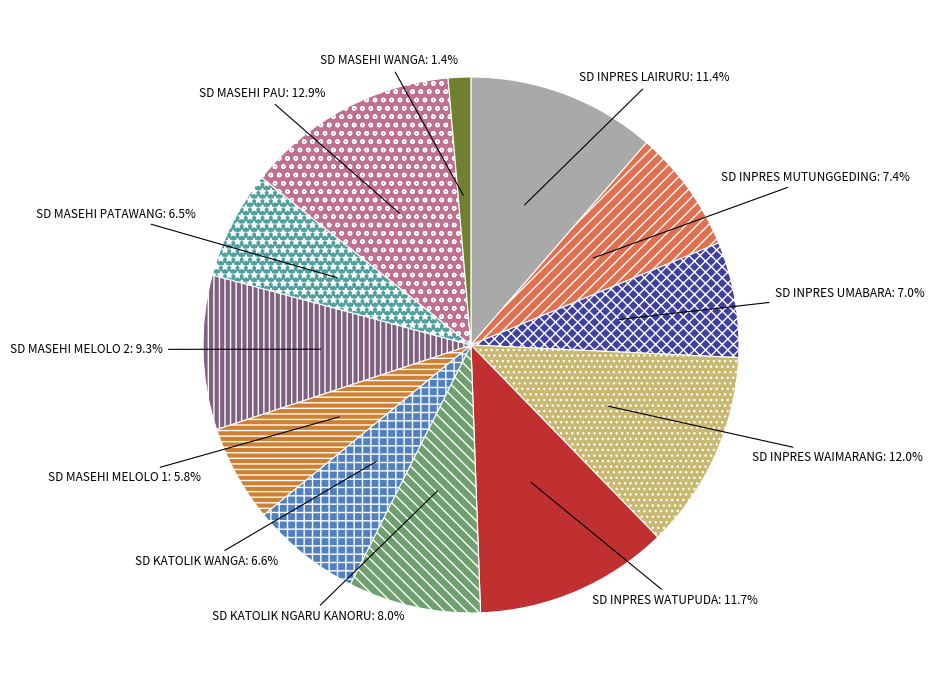

To the nearest percent, what is the difference between the largest and smallest slice percentages?

12%